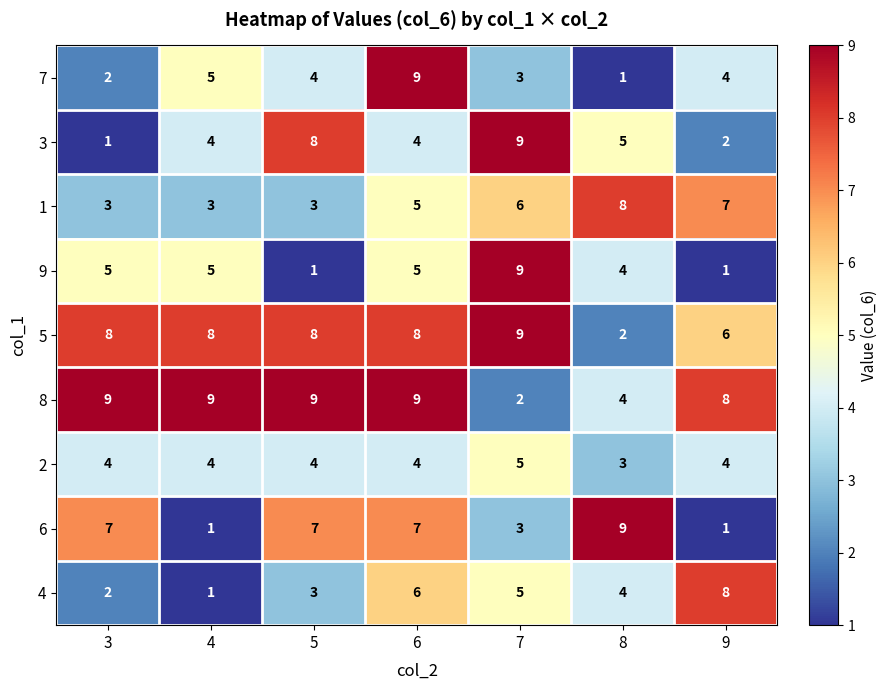

What is the sum of the 3 values at 3 and 4?

5